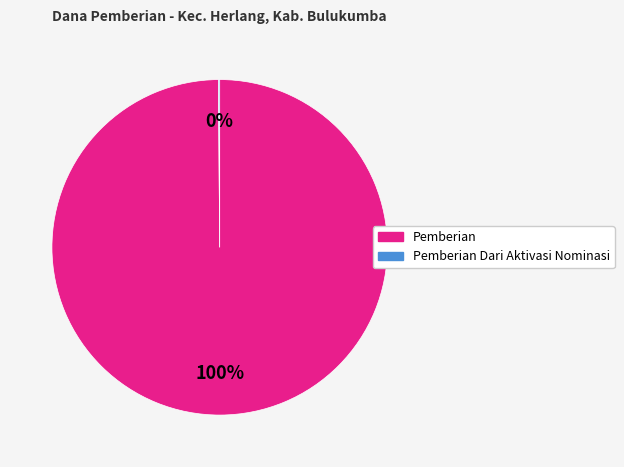

To the nearest percent, what is the difference between the largest and smallest slice percentages?

100%